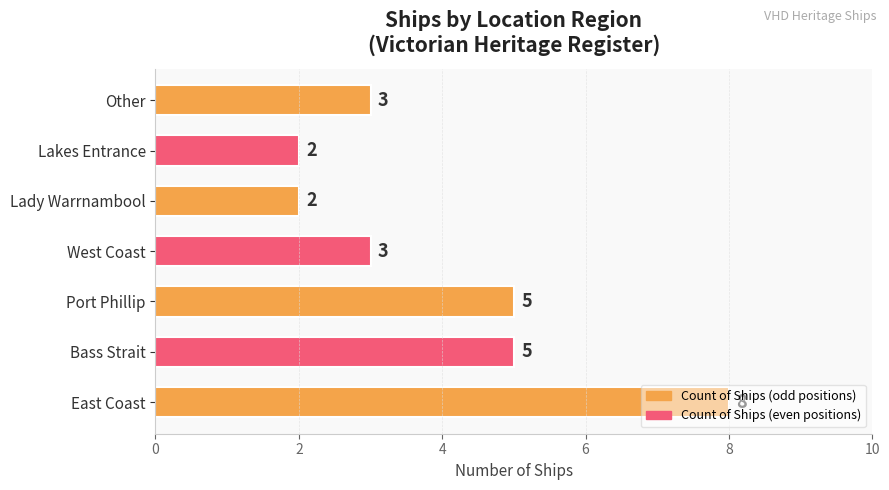

The value at West Coast is 3. True or false?

True